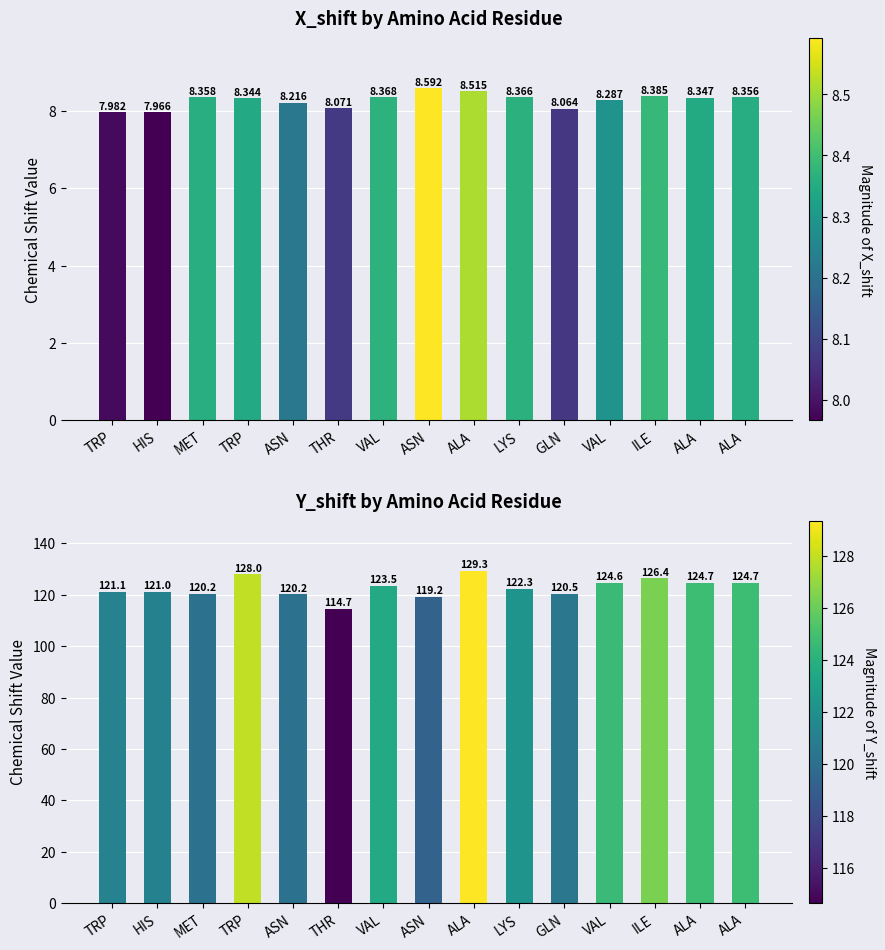

Read the X_shift value at MET.

8.4